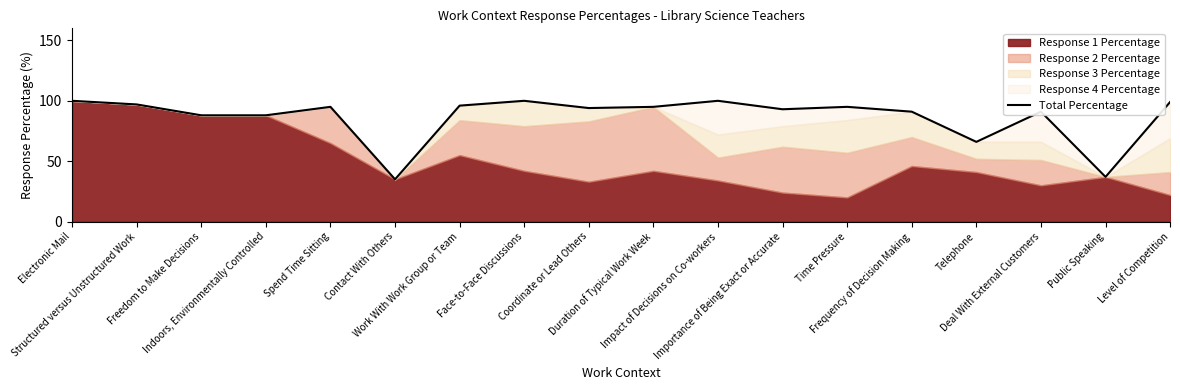

How many data points are above 95?

6